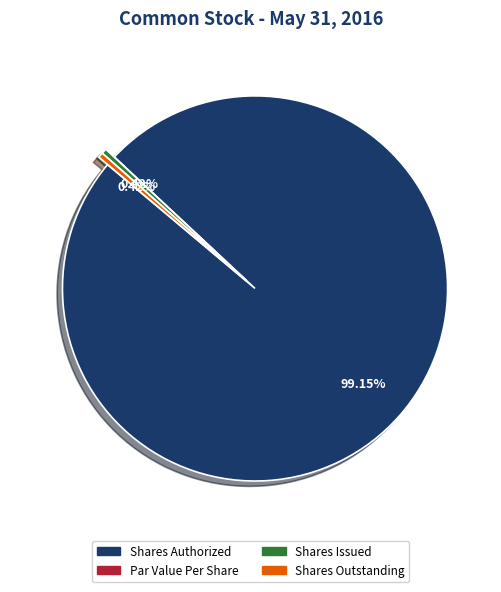

Which has a higher value, Shares Authorized or Shares Issued?

Shares Authorized